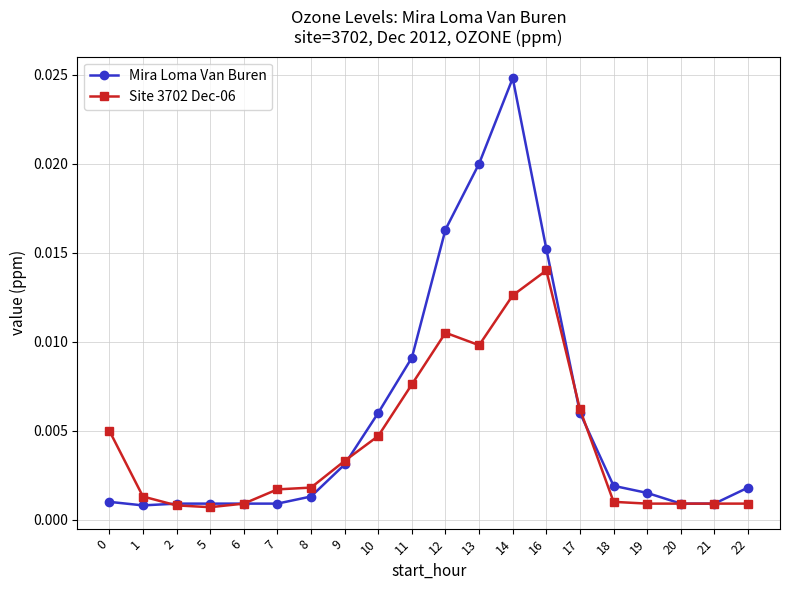

List the series in order of their peak value, highest first.

Mira Loma Van Buren, Site 3702 Dec-06